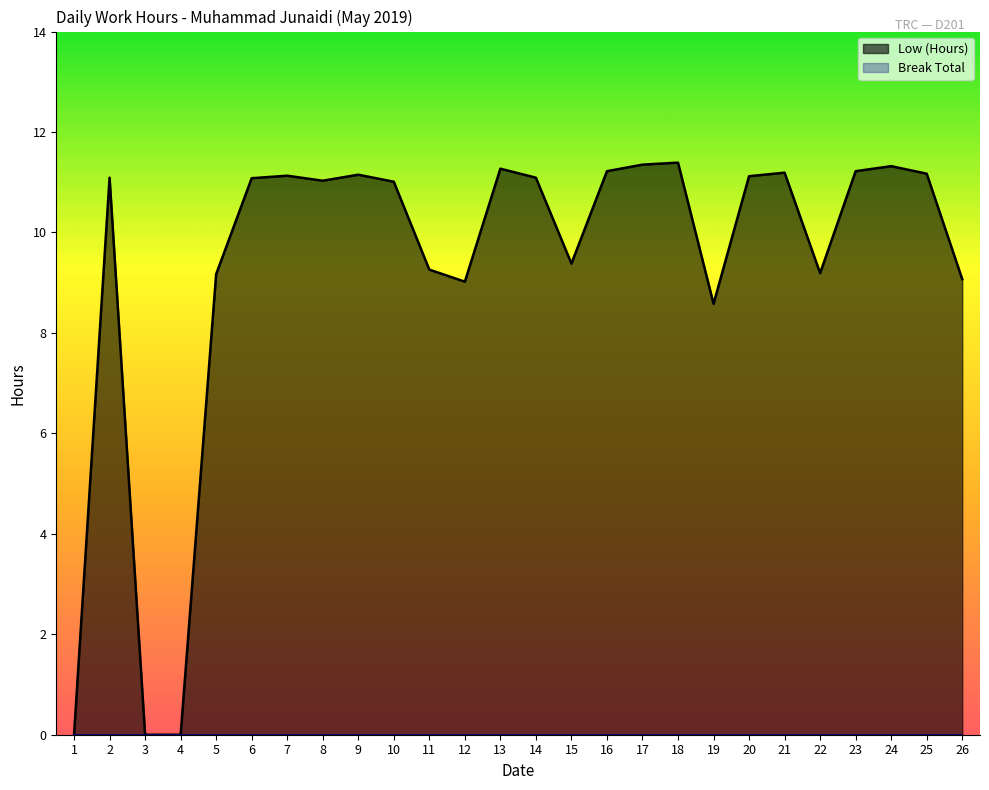

The Low (Hours) series shows 17.8 at 25. True or false?

False